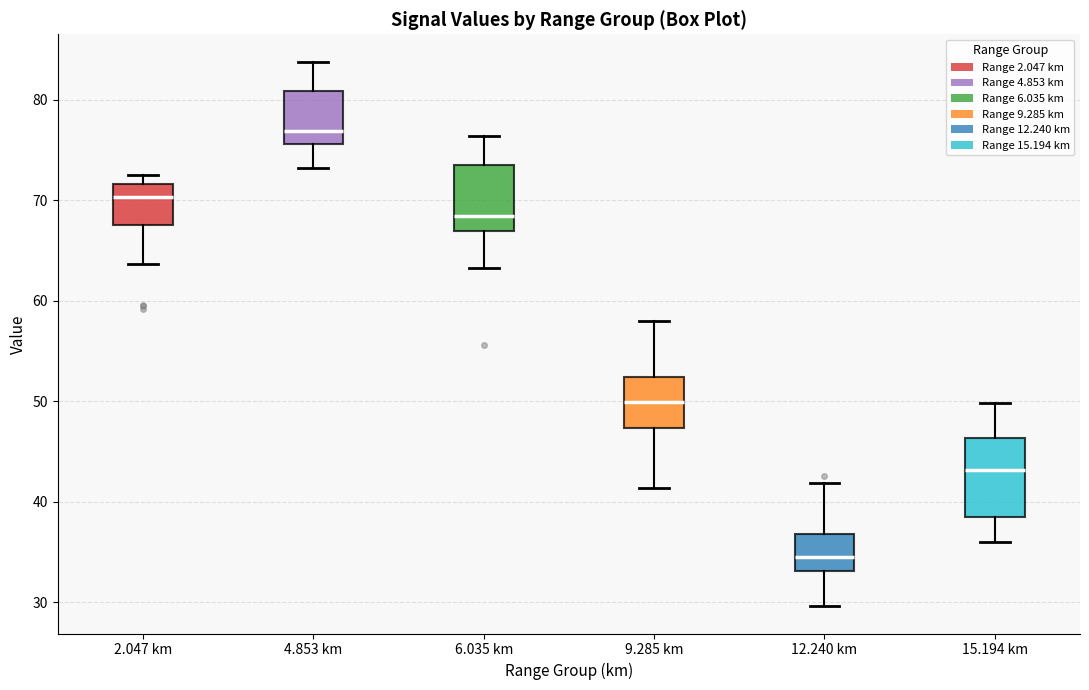

Which box's median line is the highest?

4.853 km